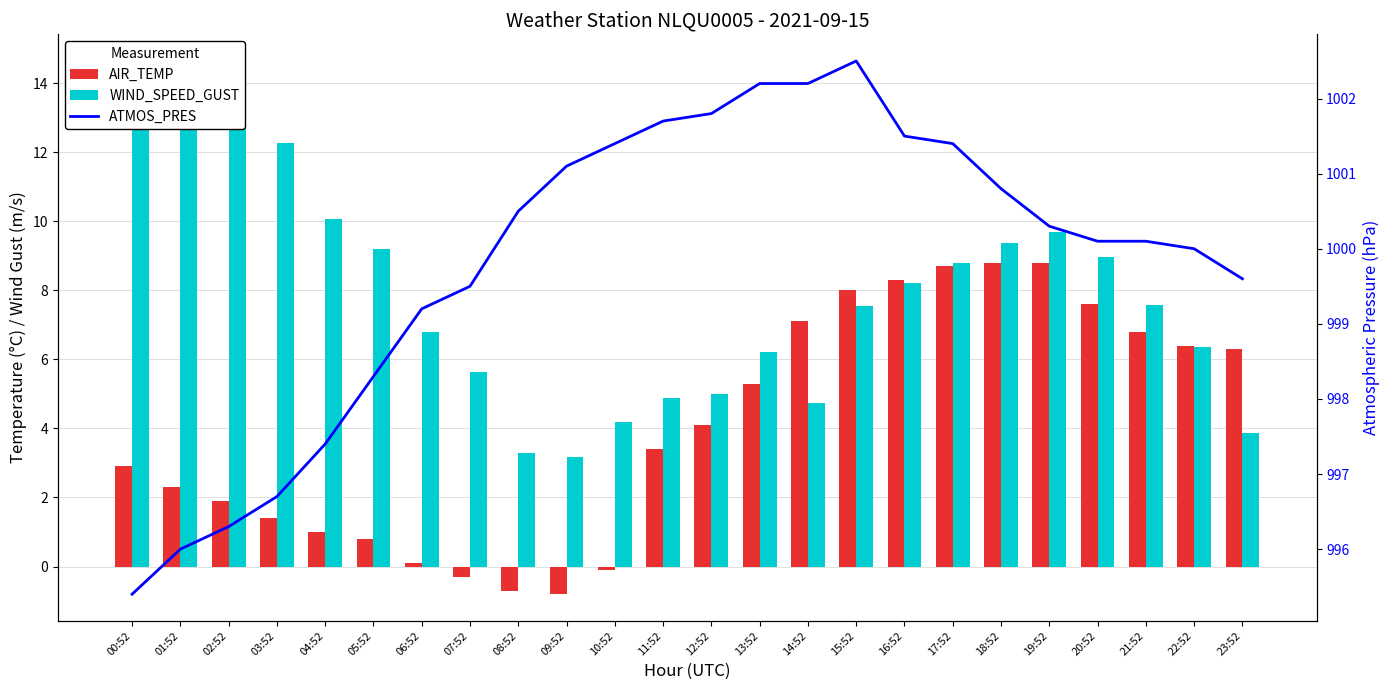

Rank the series by their maximum value, from highest to lowest.

ATMOS_PRES, WIND_SPEED_GUST, AIR_TEMP